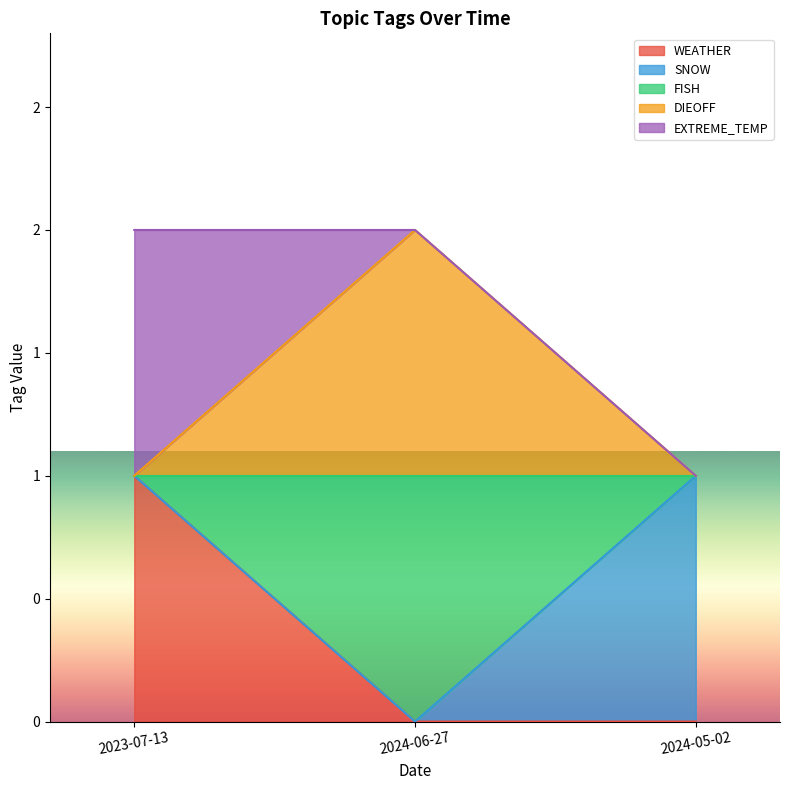

The FISH series shows 1 at 2023-07-13. True or false?

False